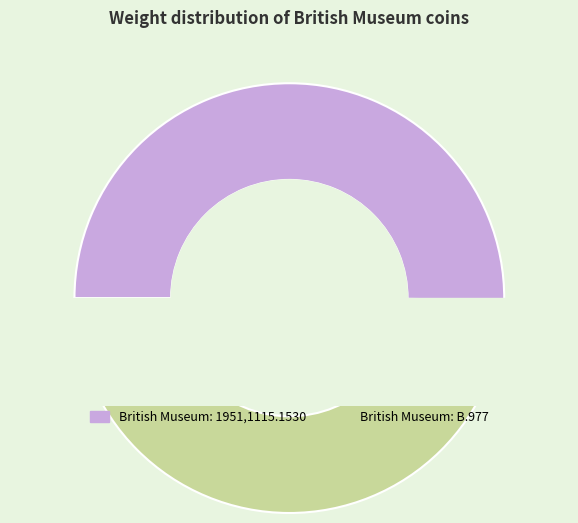

Do British Museum: 1951,1115.1530 and British Museum: B.977 together represent more than half of the pie?

Yes